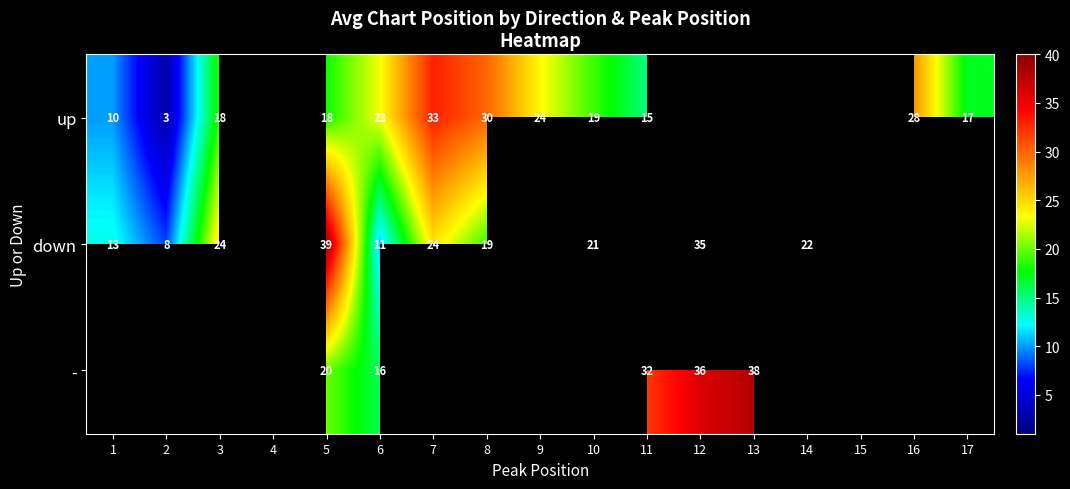

The value of down at 5 is 53.5. True or false?

False